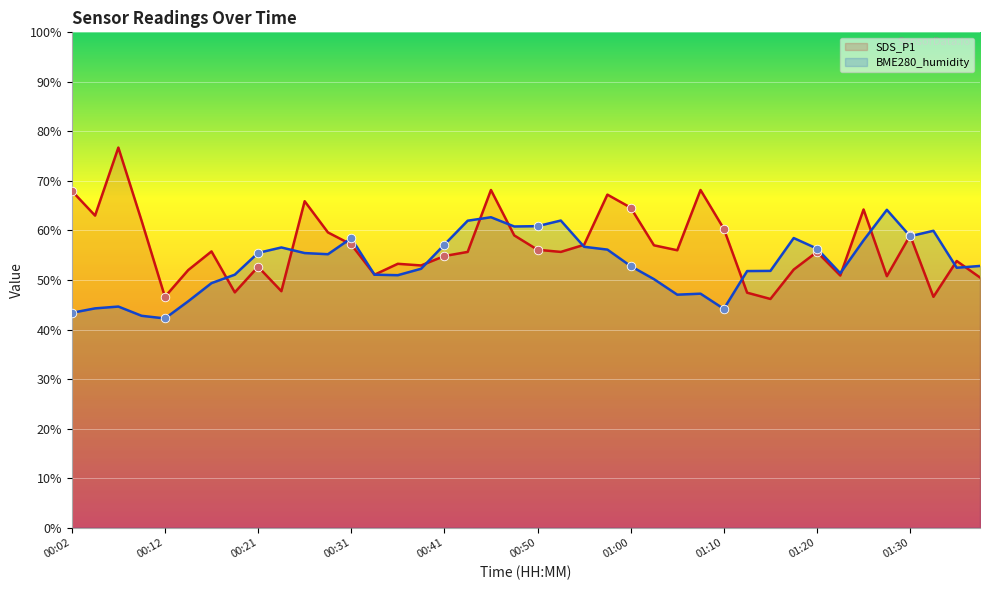

At which category is the sum across all series the highest?

00:46